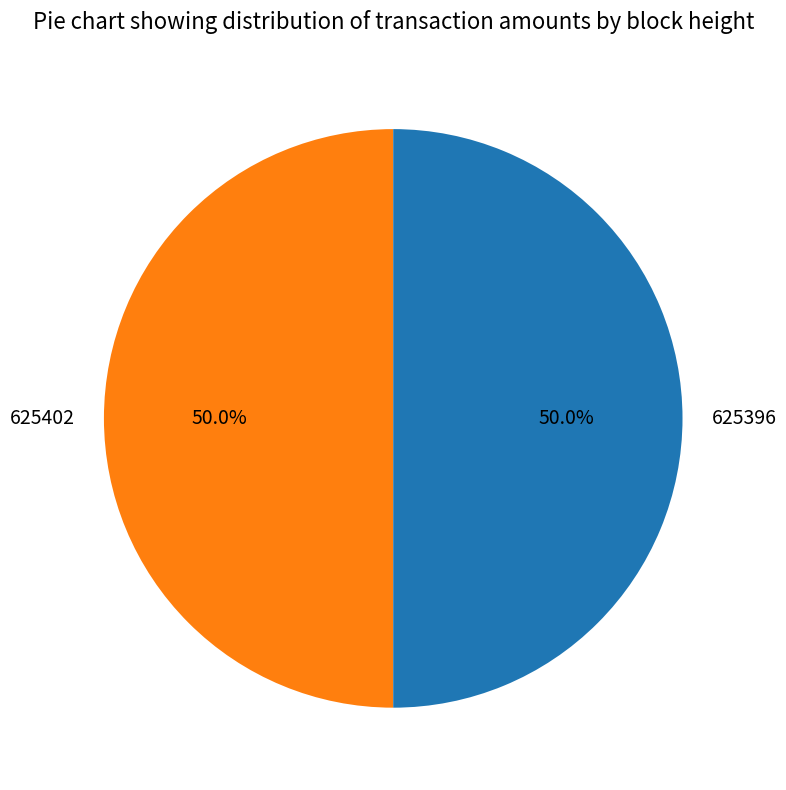

Approximately how many times larger is the value at 625402 compared to 625396?

1.0